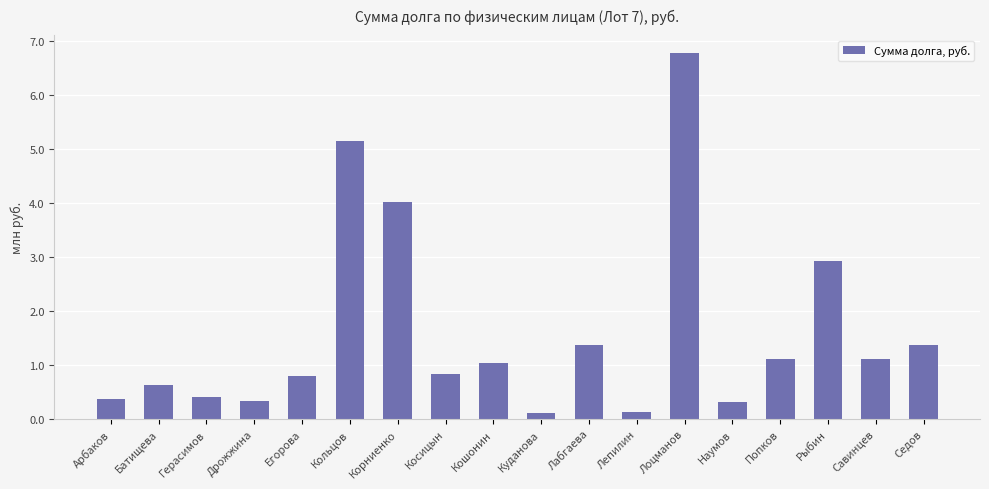

Does the chart contain stacked bars?

No